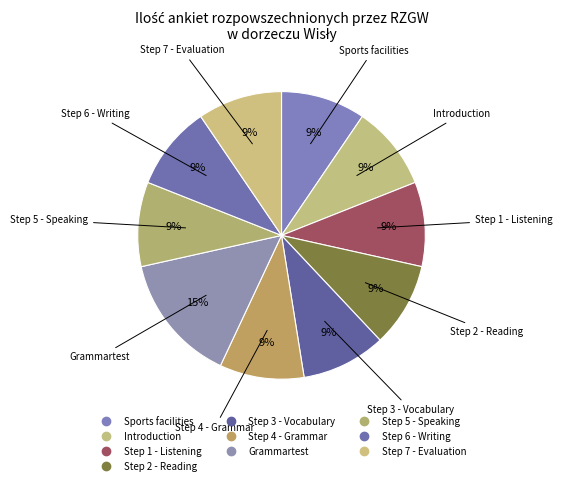

Which category has the smallest portion of the pie?

Sports facilities